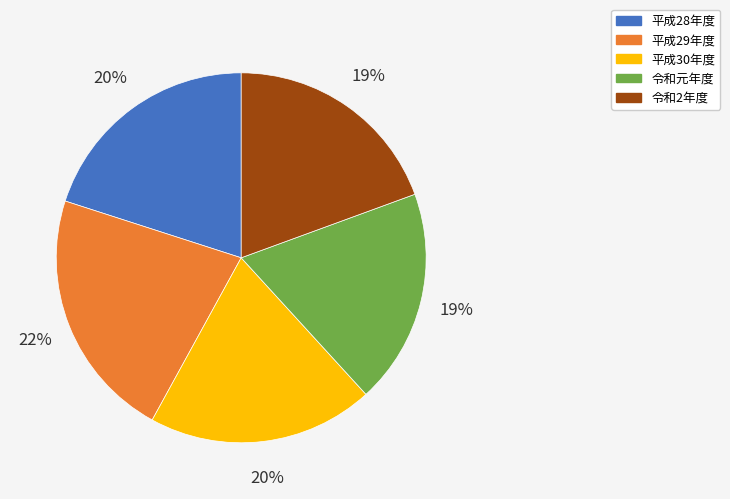

What percentage is the 平成30年度 slice, to the nearest percent?

20%